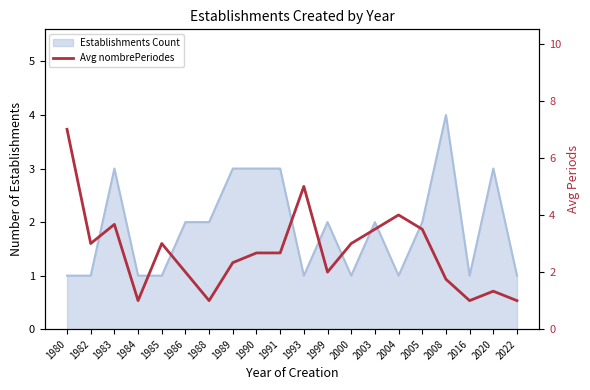

Does the chart display data point markers on the line(s)?

No